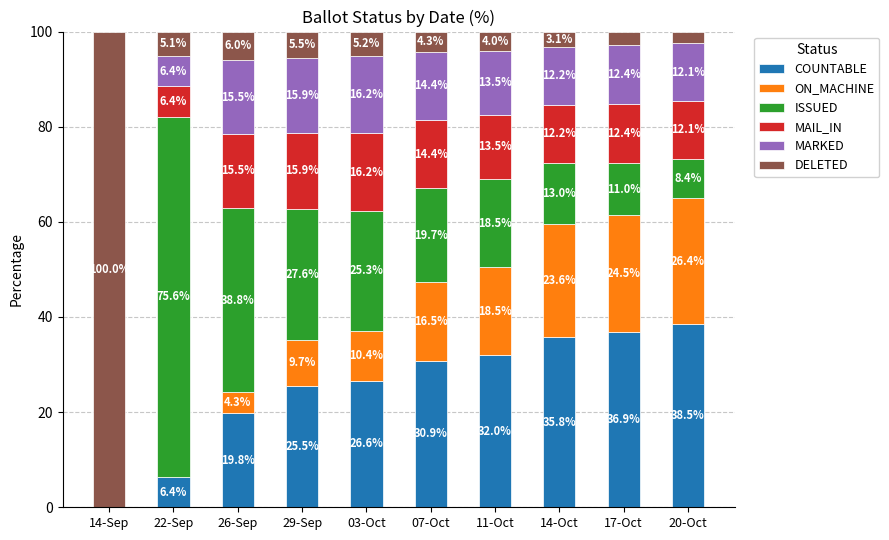

Reading right to left, what are the values for COUNTABLE?

20-Oct=38.5	17-Oct=36.9	14-Oct=35.8	11-Oct=32.0	07-Oct=30.9	03-Oct=26.6	29-Sep=25.5	26-Sep=19.8	22-Sep=6.4	14-Sep=0.0